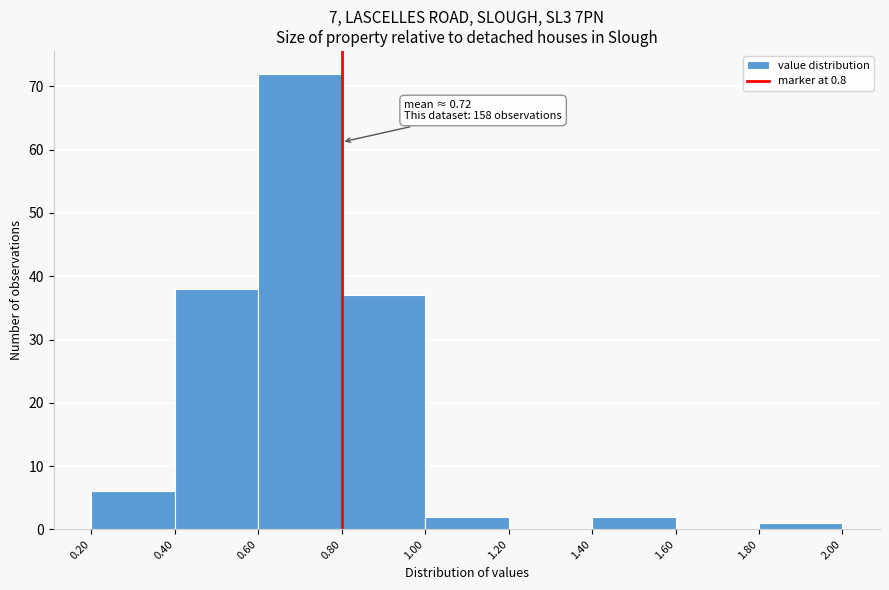

Which range on the x-axis has the tallest bar?

0.60 to 0.80